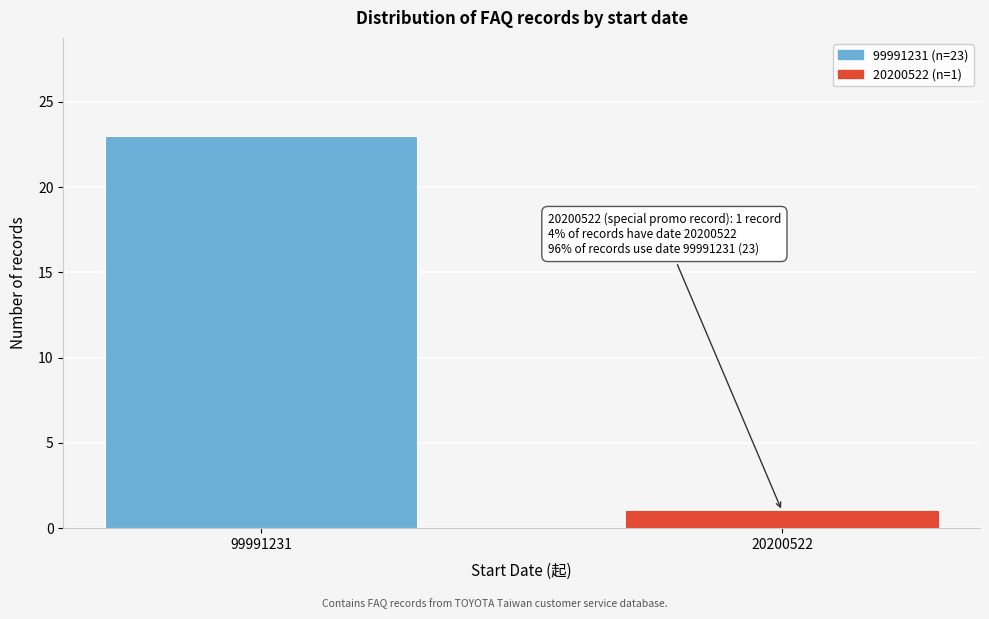

Reading left to right, list all the values displayed in this chart.

99991231=23	20200522=1